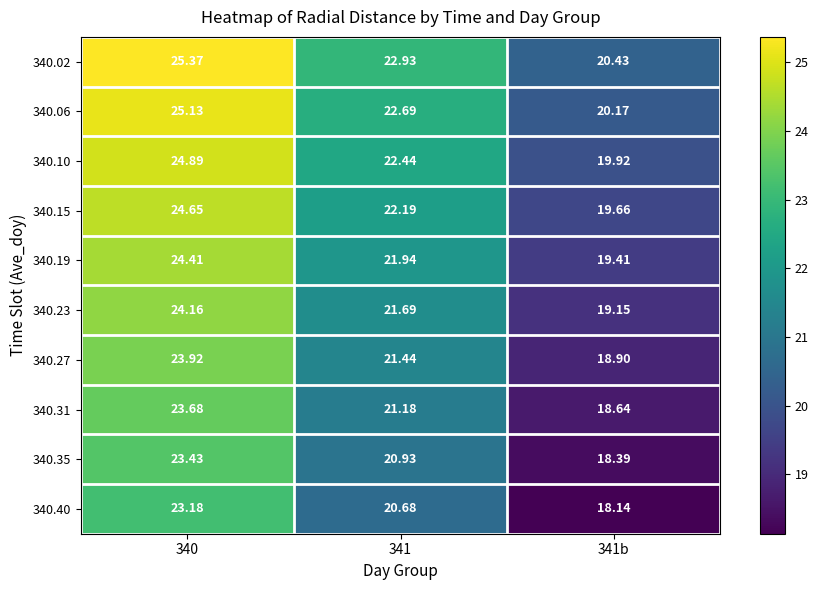

How many series are shown in this chart?

10